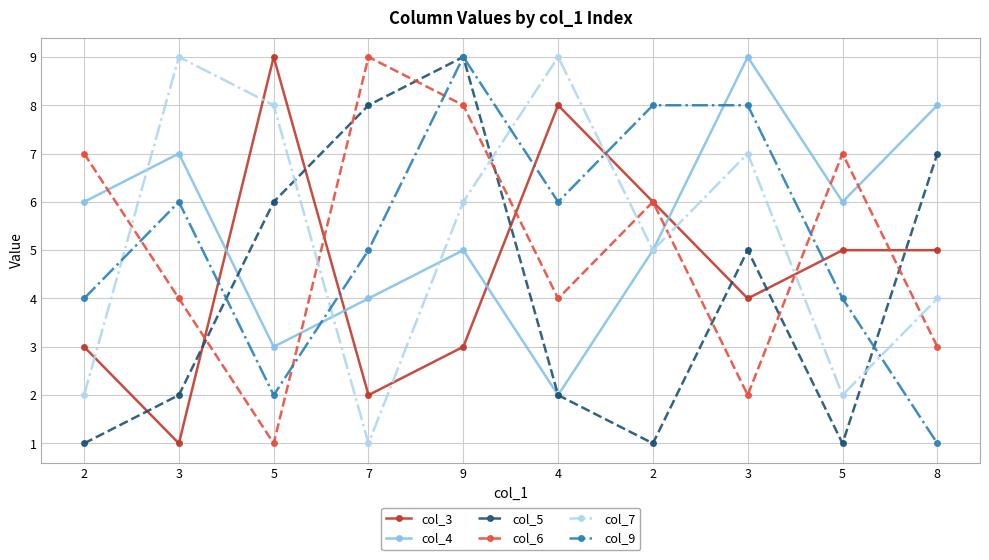

True or false: col_5 has a value of 1 at 2.

True